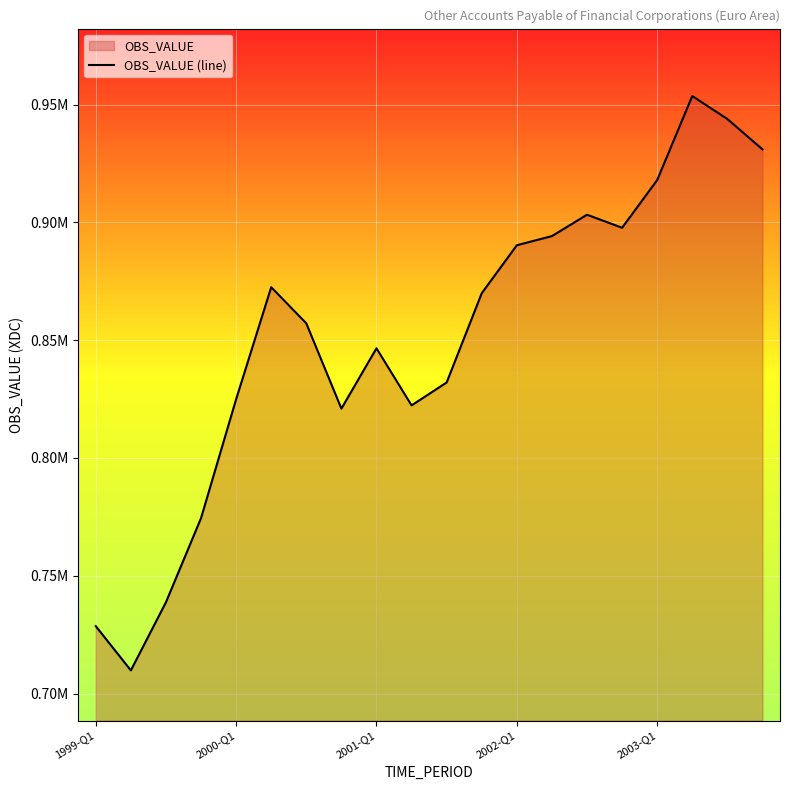

Where is the data nearest to the value 831746?

10